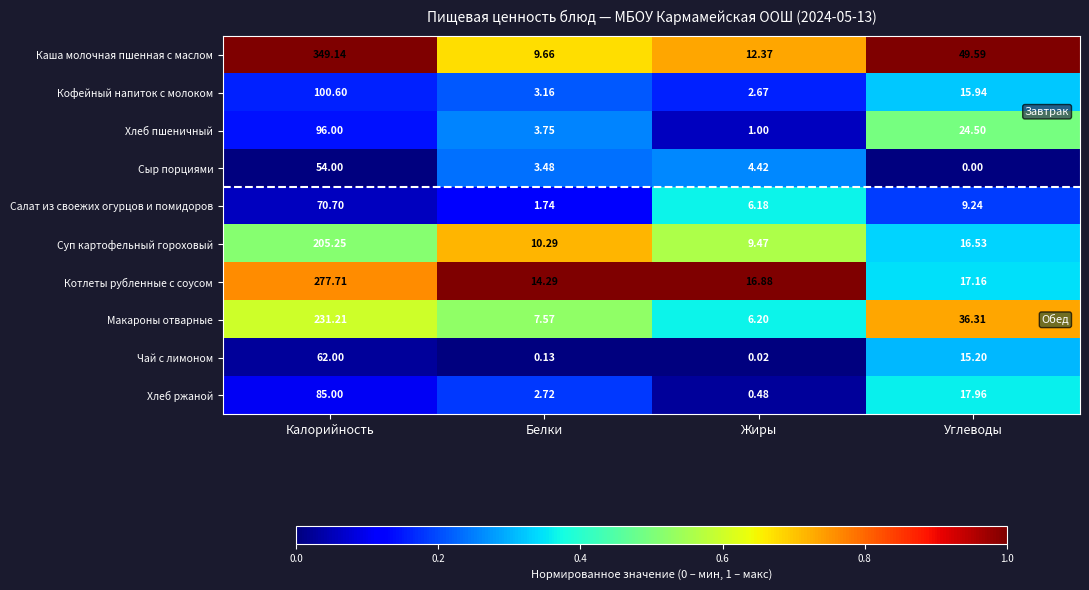

How many series are shown in this chart?

10